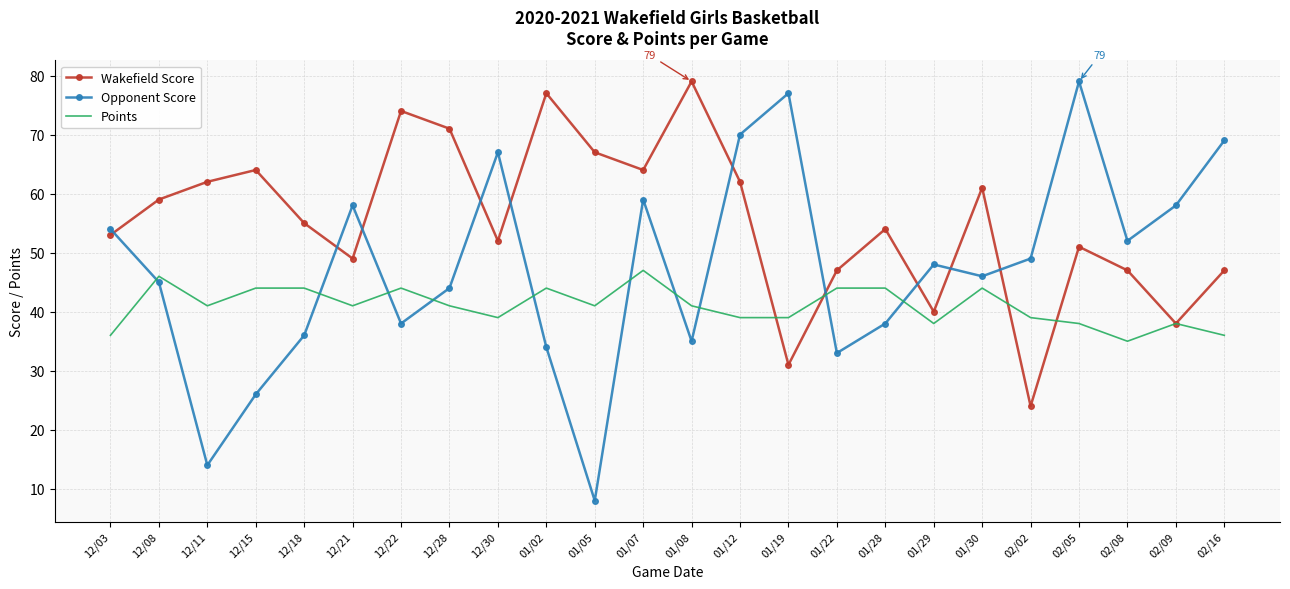

True or false: Points and Opponent Score intersect in this chart.

True